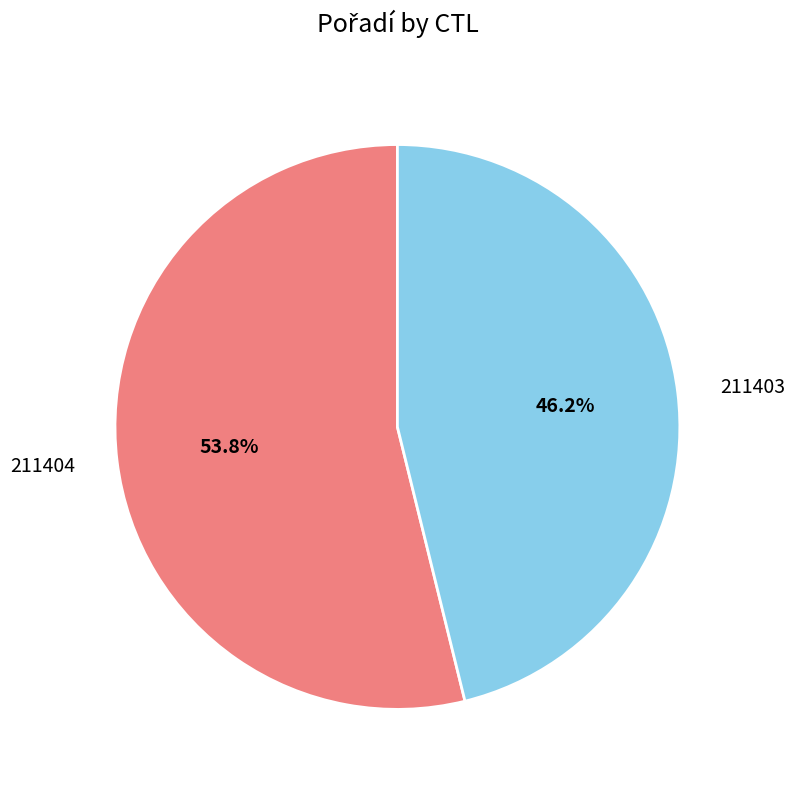

Is there any slice that represents more than half of the pie?

Yes